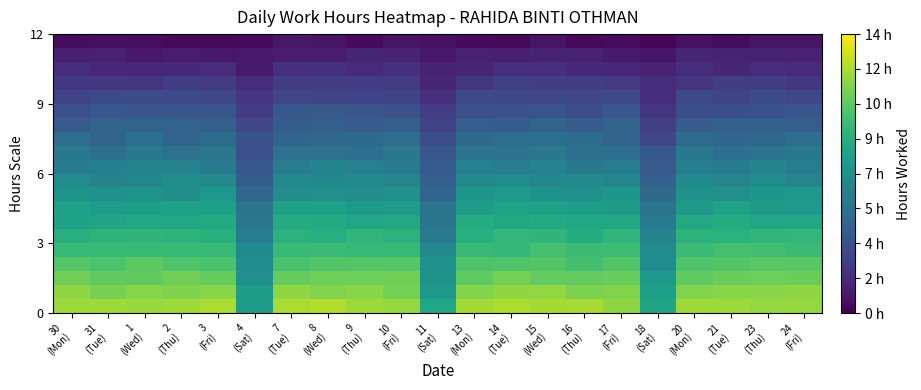

What is the total value across all series at 11
(Sat)?

84.7